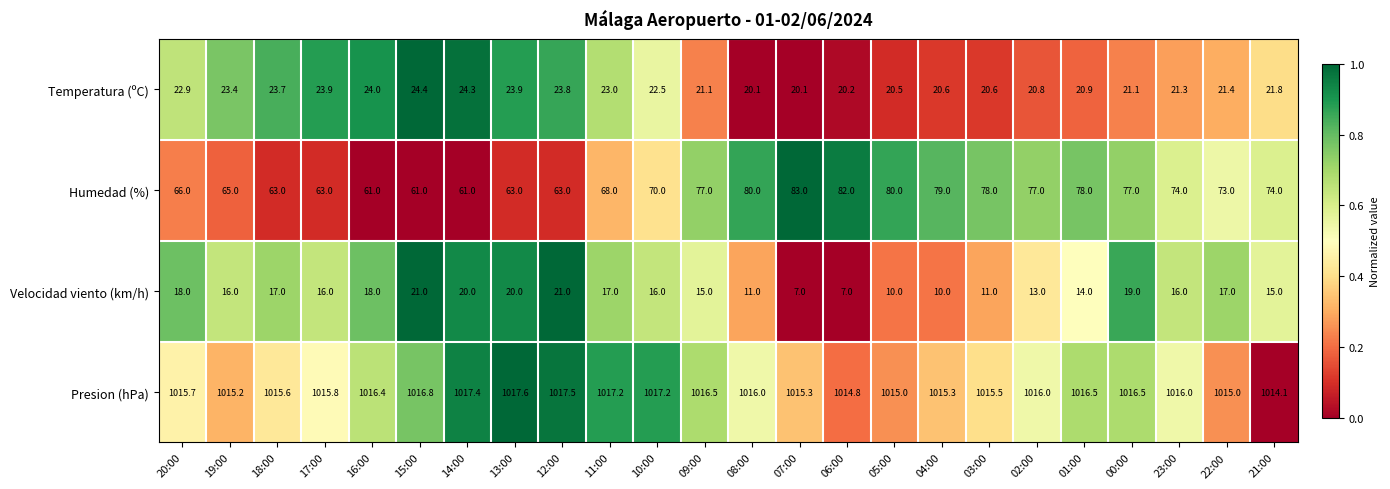

Which series has the largest total across all categories?

Presion (hPa)